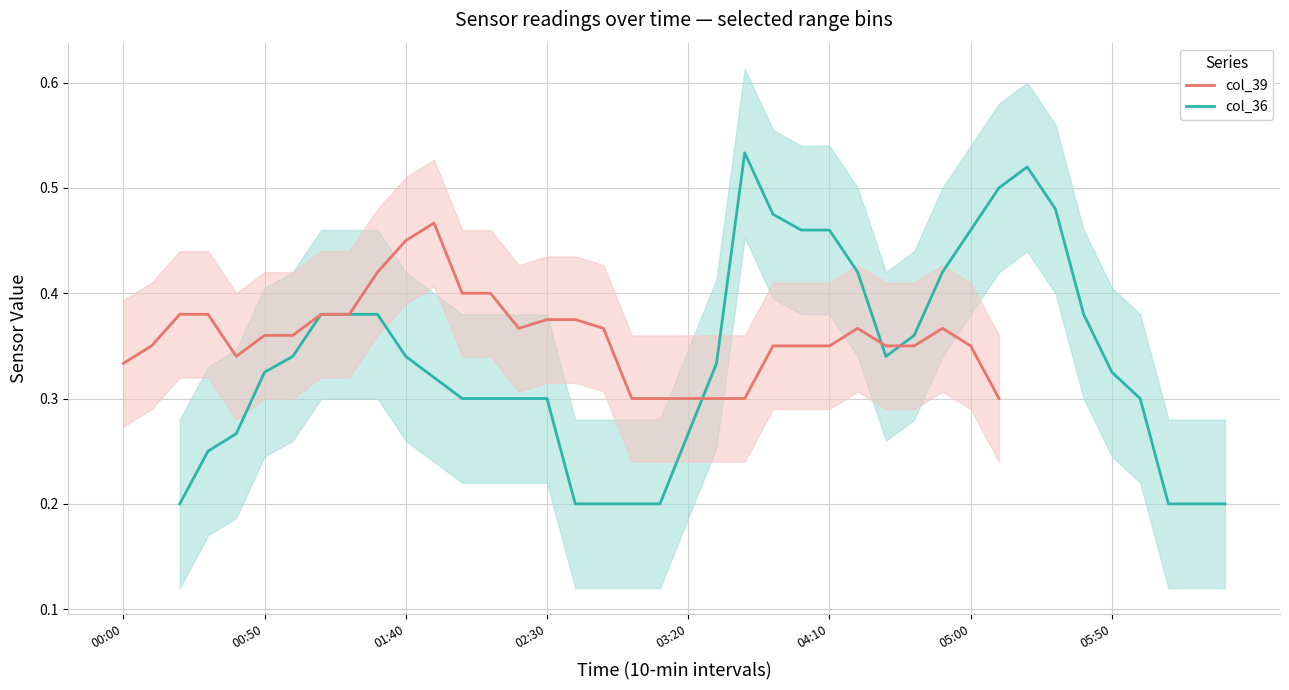

Between which two adjacent categories do col_39 and col_36 first intersect?

20 and 21